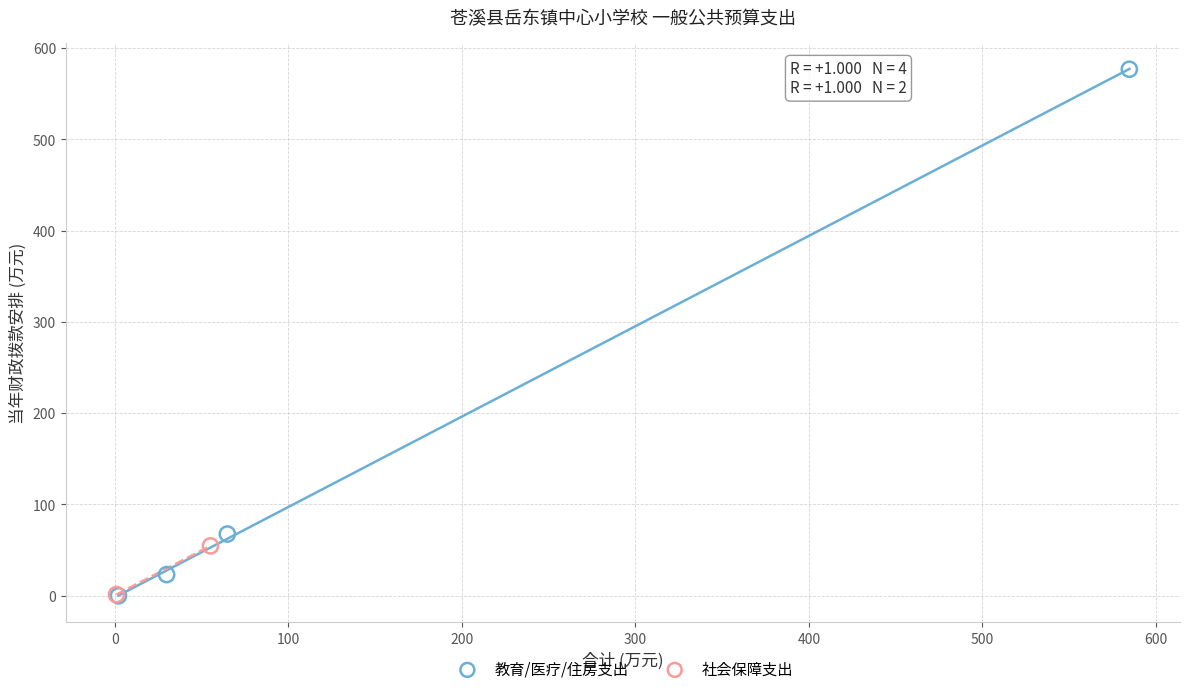

Which series has the widest spread of Y values?

教育/医疗/住房支出